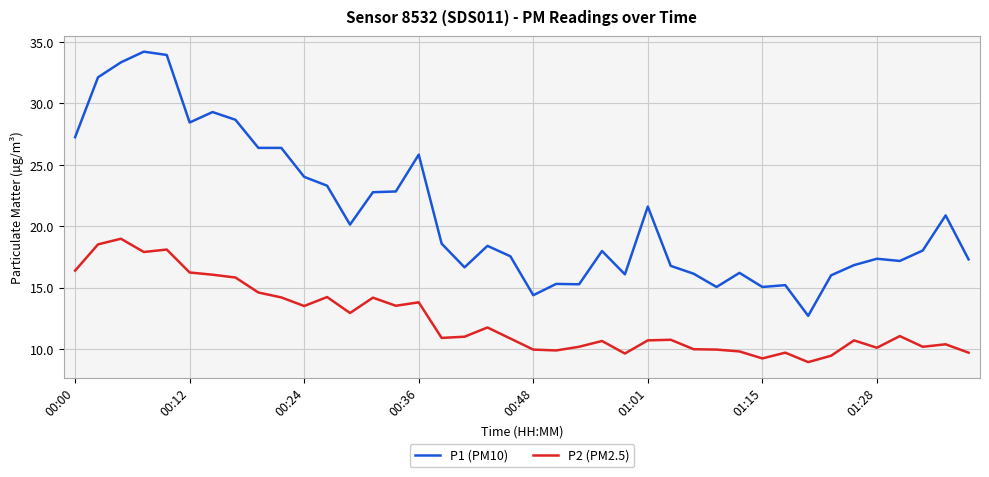

What is the difference between the maximum and minimum values in the P1 (PM10) series?

21.5